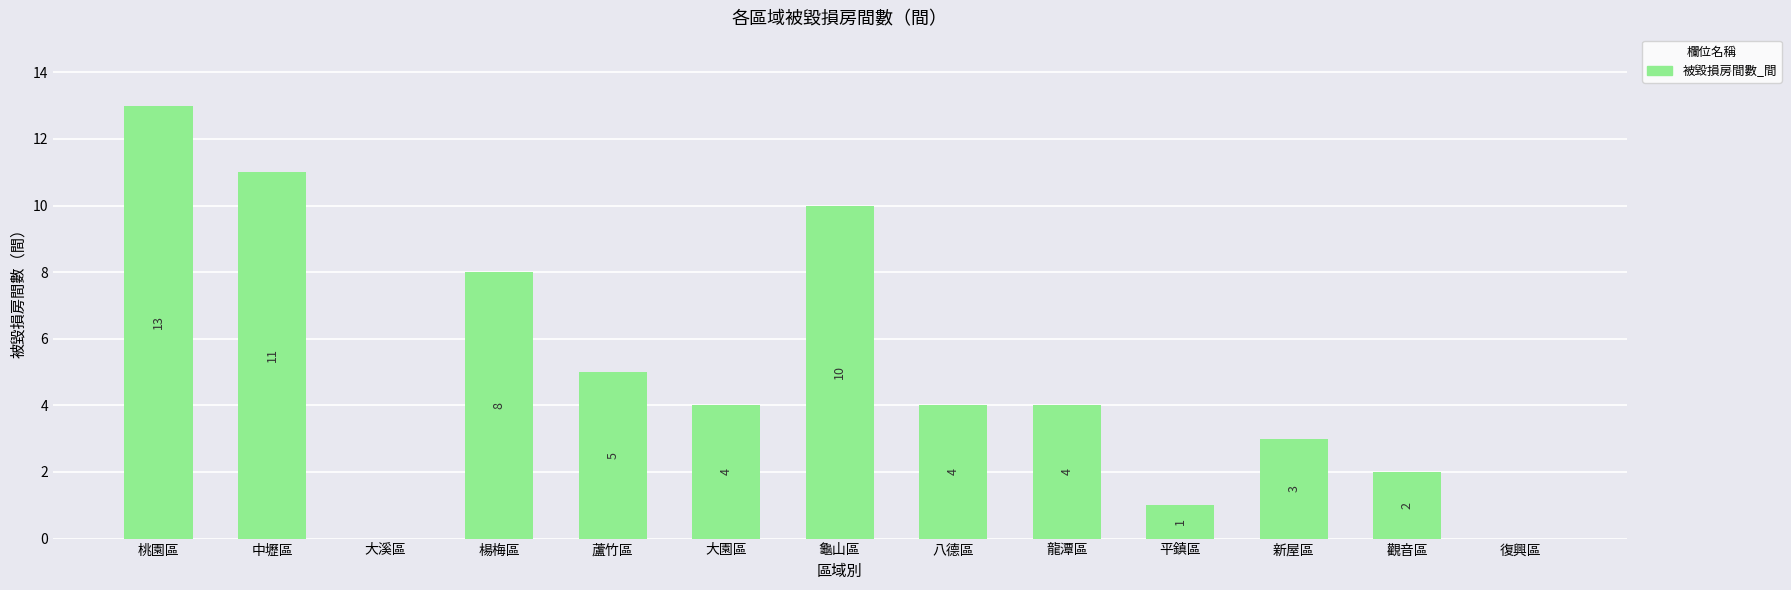

Where does the data first go above 4?

桃園區